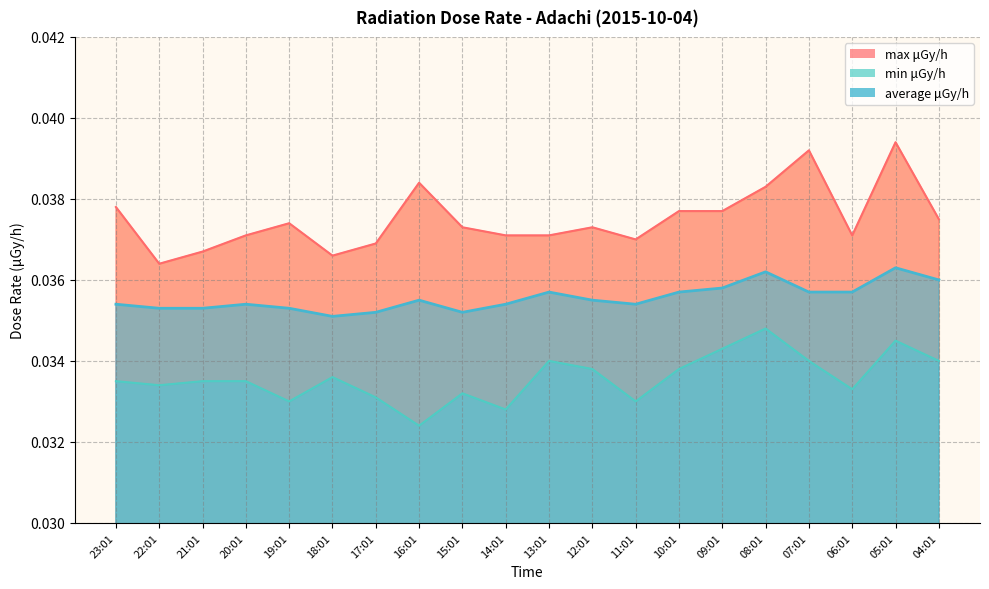

How many interior local valleys does the max μGy/h series have?

4